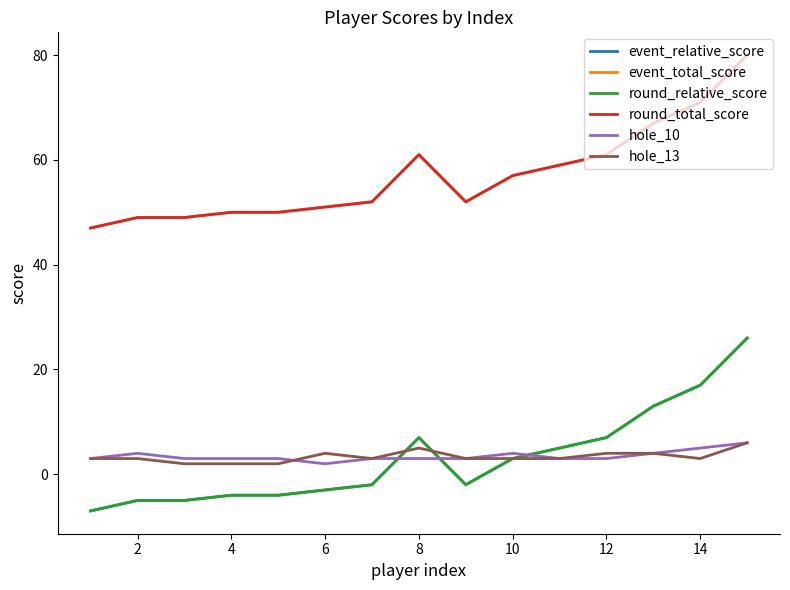

Does the chart have visible grid lines?

No